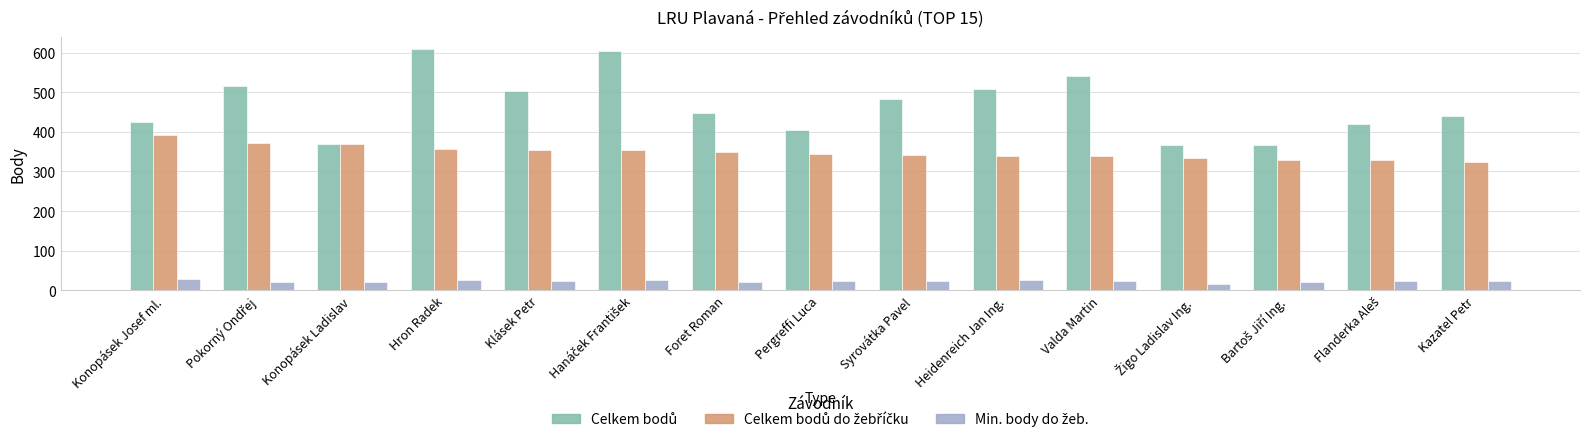

What is the minimum value shown in the chart?

17